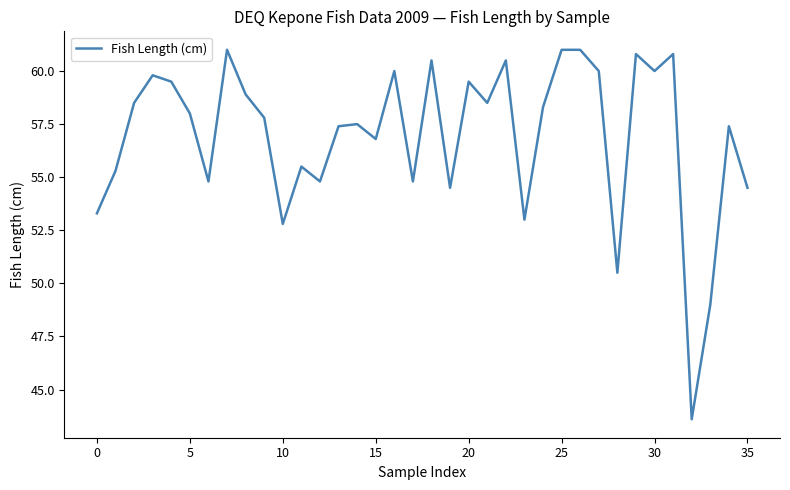

Does the chart have visible grid lines?

No